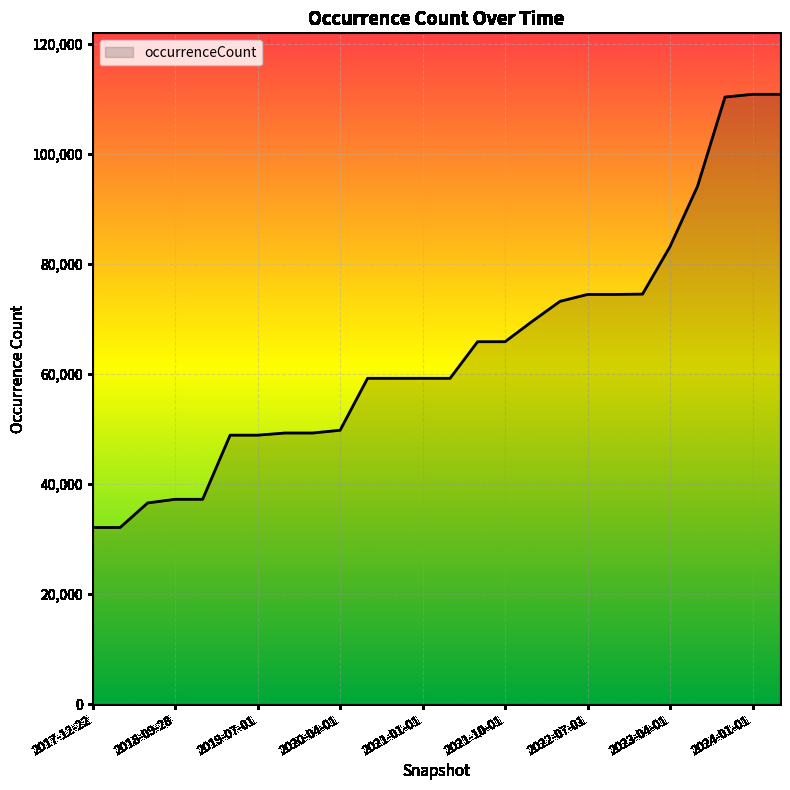

What is the difference between the maximum and minimum values?

78732